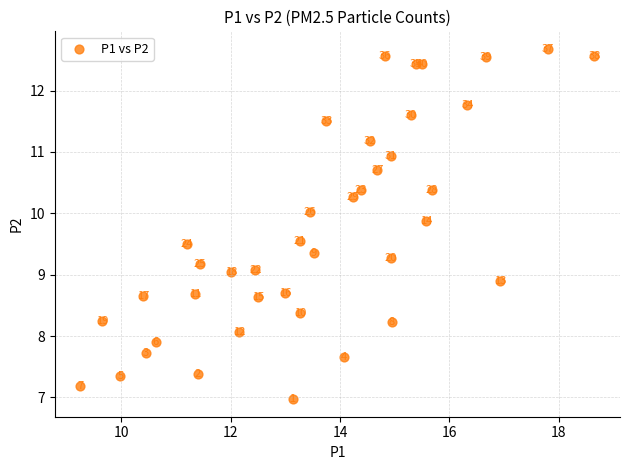

What Y value in the scatter plot is closest to 9?

9.1